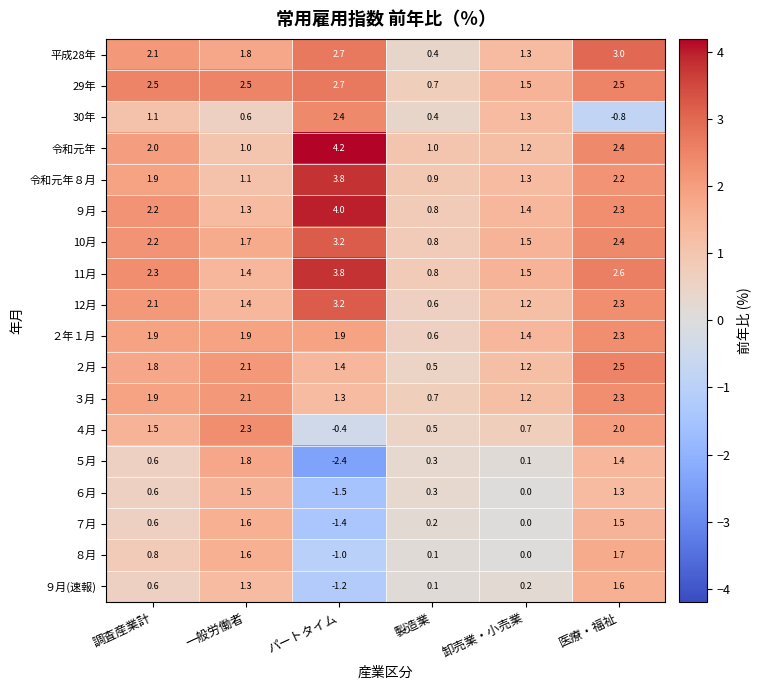

What is the difference between the ９月 values at 製造業 and パートタイム?

3.2